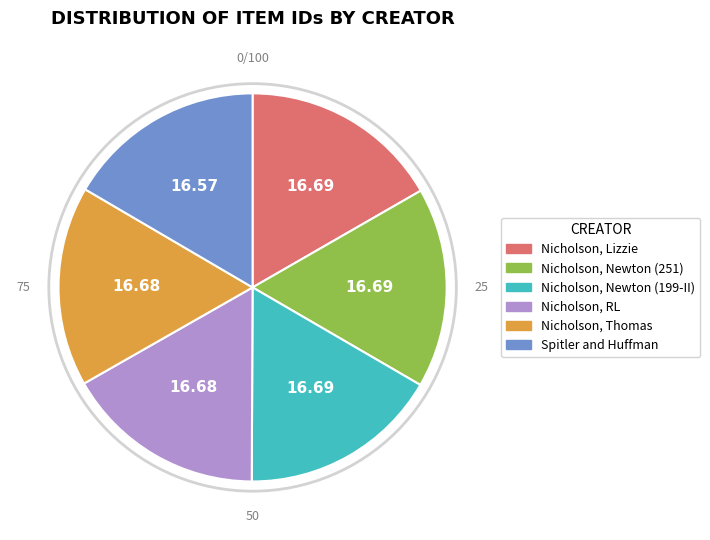

Is the sum of Nicholson, Newton (251) and Nicholson, Lizzie greater than half?

No